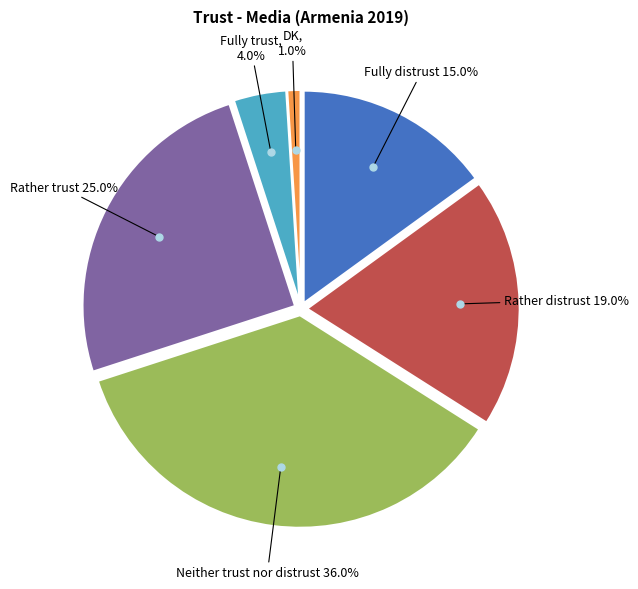

Is there a majority slice in this chart?

No